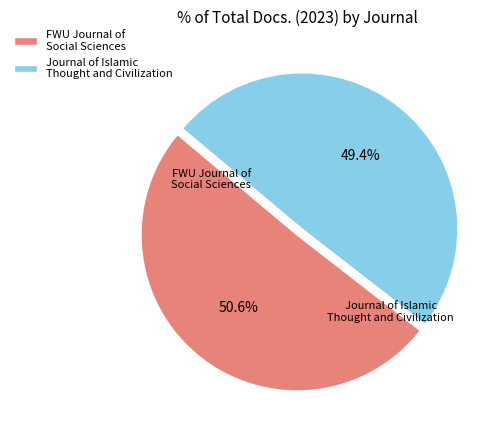

Which has a higher value, Journal of Islamic Thought and Civilization or FWU Journal of Social Sciences?

FWU Journal of Social Sciences